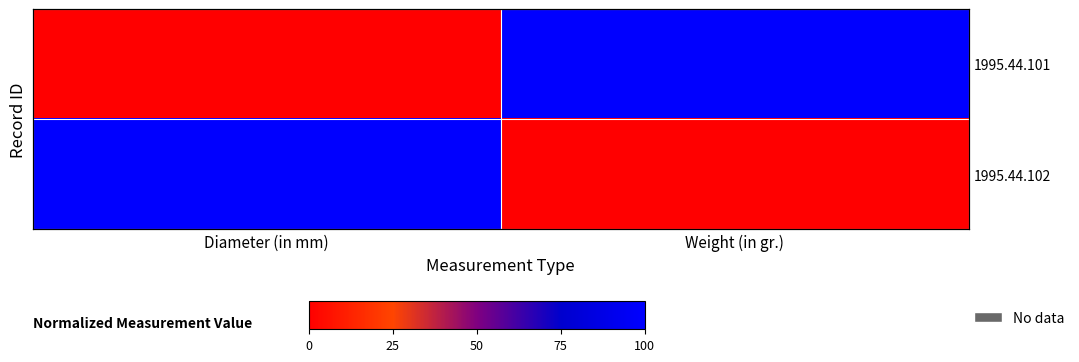

How many data points does each series have?

2